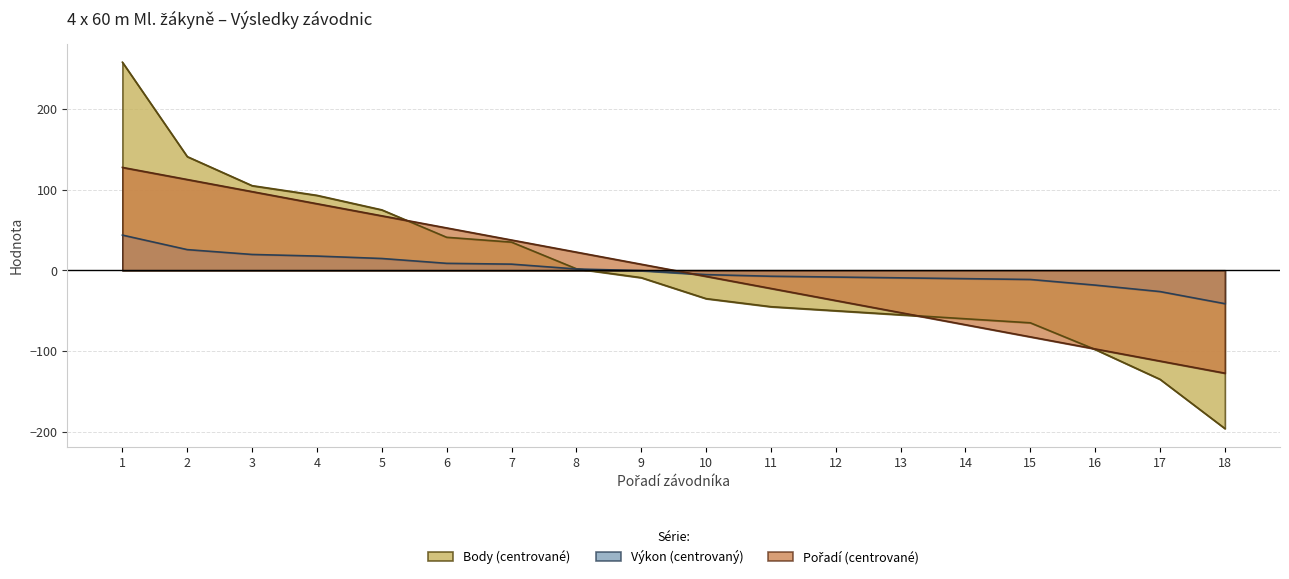

How many lines are shown in the chart?

3